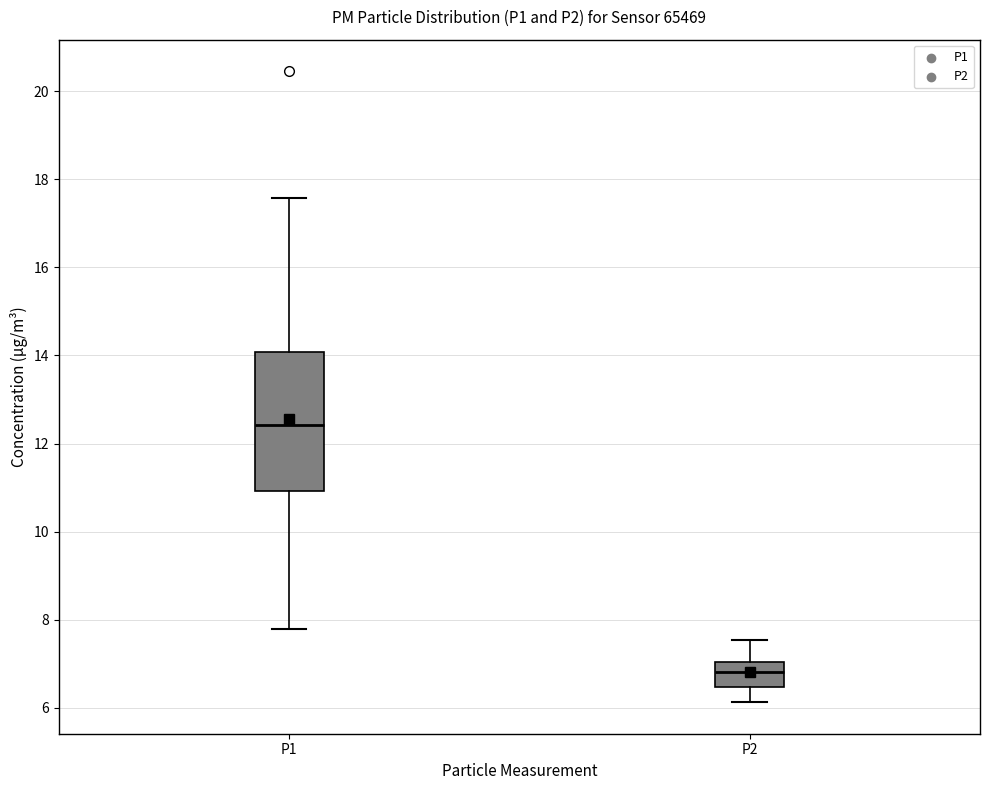

Reading left to right, read every box against the y-axis: the position of its median line, the range the box covers, and the ends of its whiskers. The values are not printed on the chart, so give them approximately, as read against the axis.

P1: median 12.4, box 11.0 to 14.0, whiskers 7.8 to 17.6
P2: median 6.8, box 6.4 to 7.0, whiskers 6.2 to 7.6